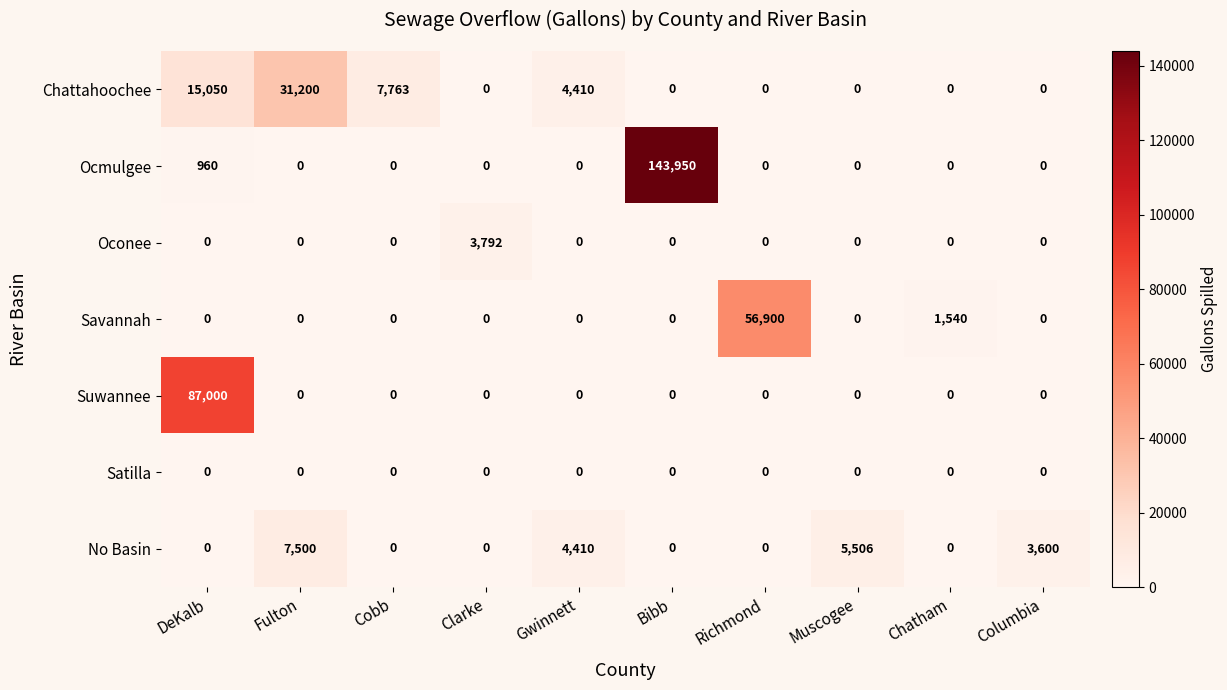

Which series changed the most between DeKalb and Fulton?

Suwannee